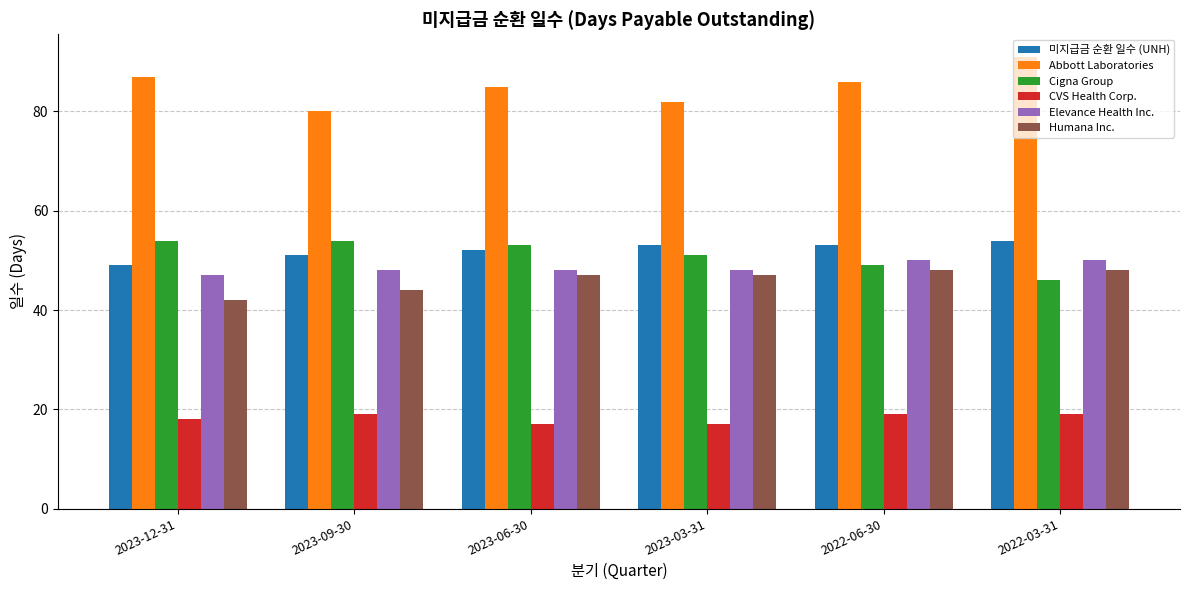

What is the value of the Elevance Health Inc. bar at the 4th from the left?

48